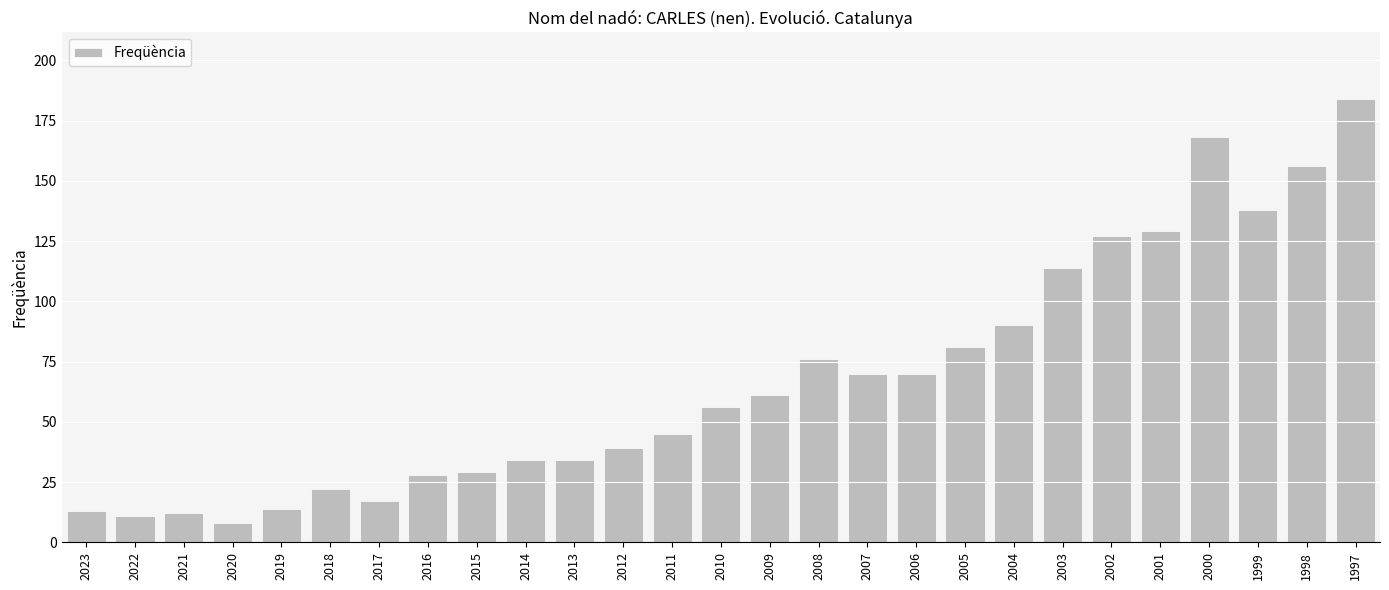

How many data points are less than 56?

13